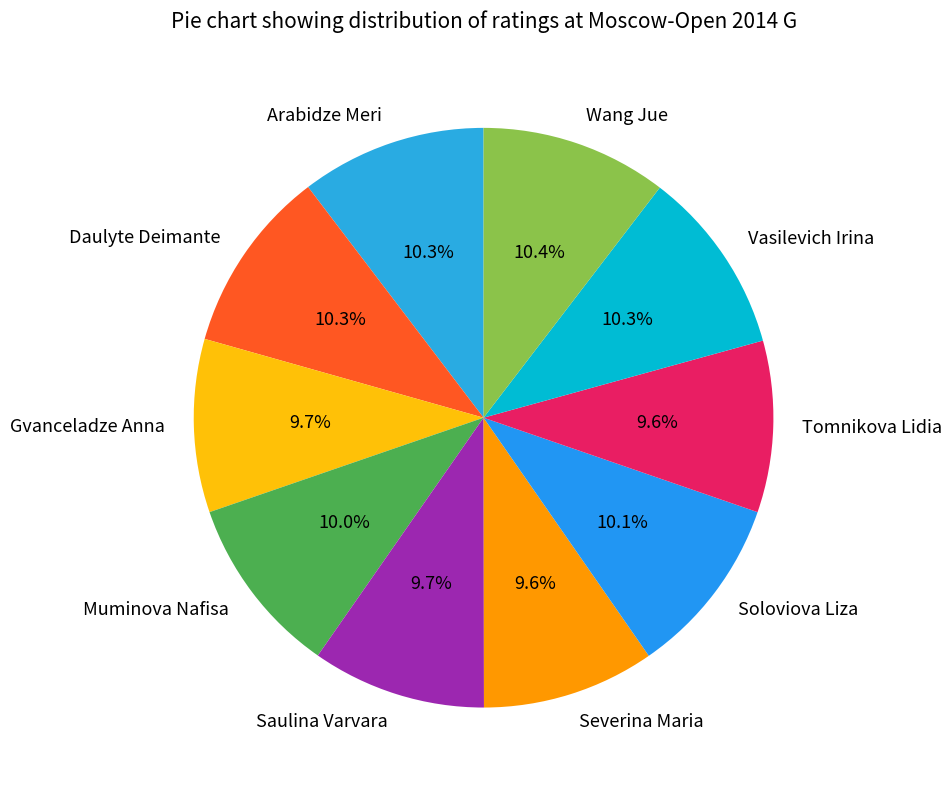

The Wang Jue slice represents 22% of the pie. True or false?

False